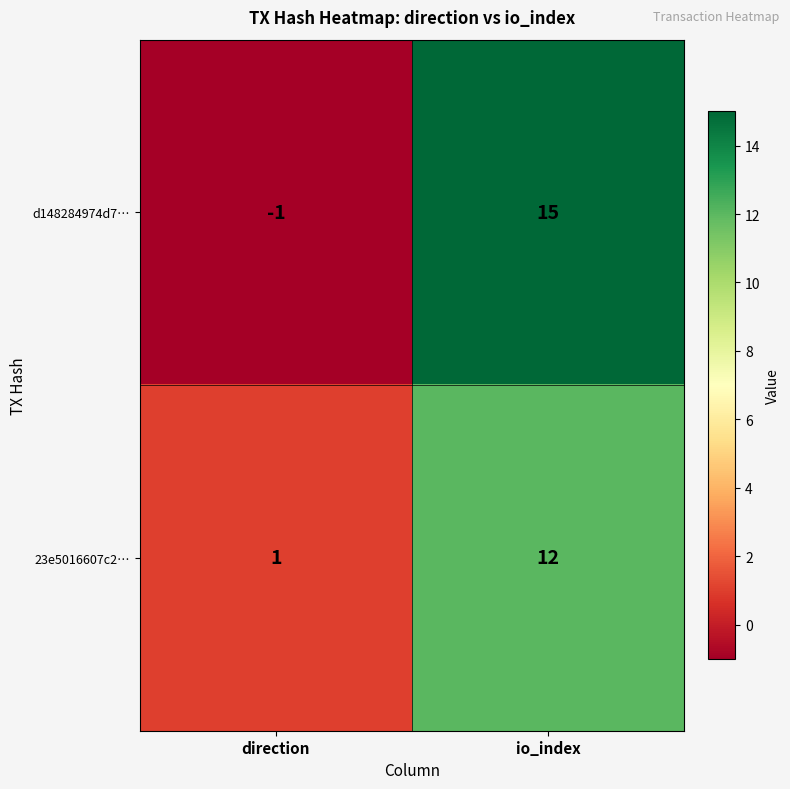

Which series changed the most between direction and io_index?

d148284974d7…